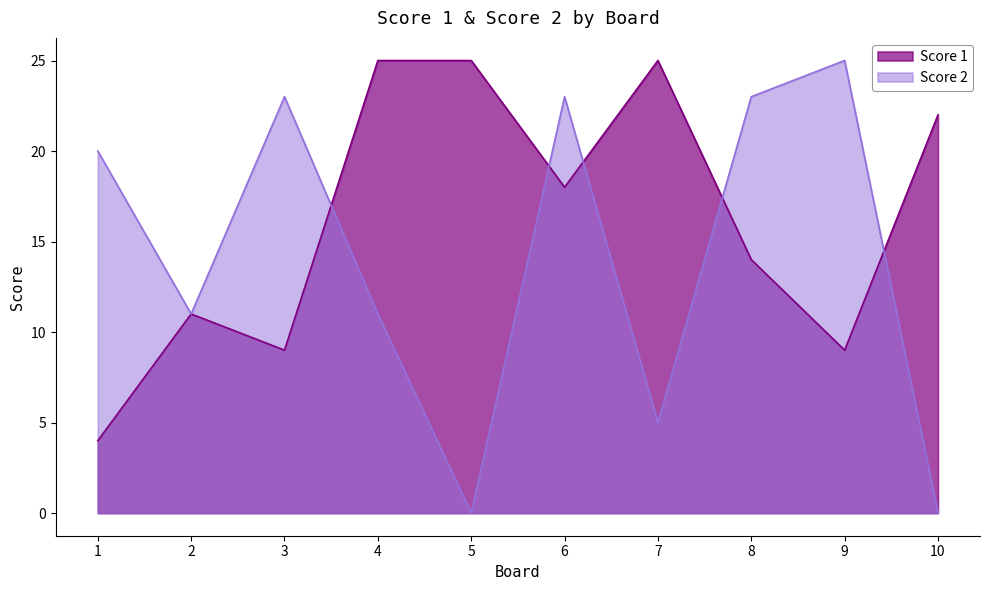

Reading left to right, transcribe all the data shown in this chart.

Score 1: 1=4	2=11	3=9	4=25	5=25	6=18	7=25	8=14	9=9	10=22
Score 2: 1=20	2=11	3=23	4=11	5=0	6=23	7=5	8=23	9=25	10=0